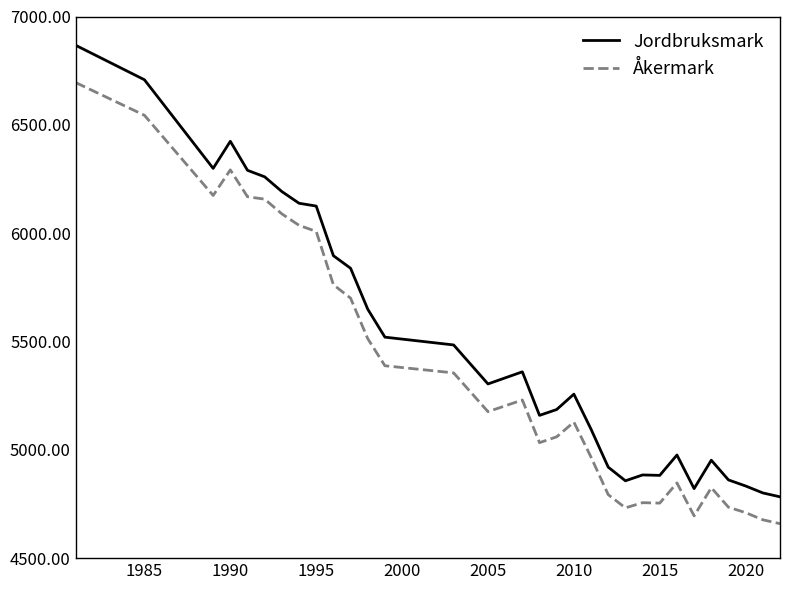

Which series has the largest range (max minus min)?

Jordbruksmark